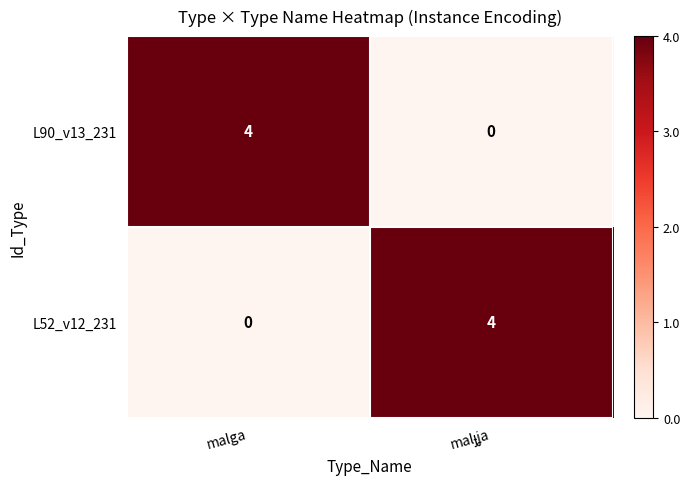

Reading left to right, transcribe all the data shown in this chart.

L90_v13_231: 4	0
L52_v12_231: 0	4